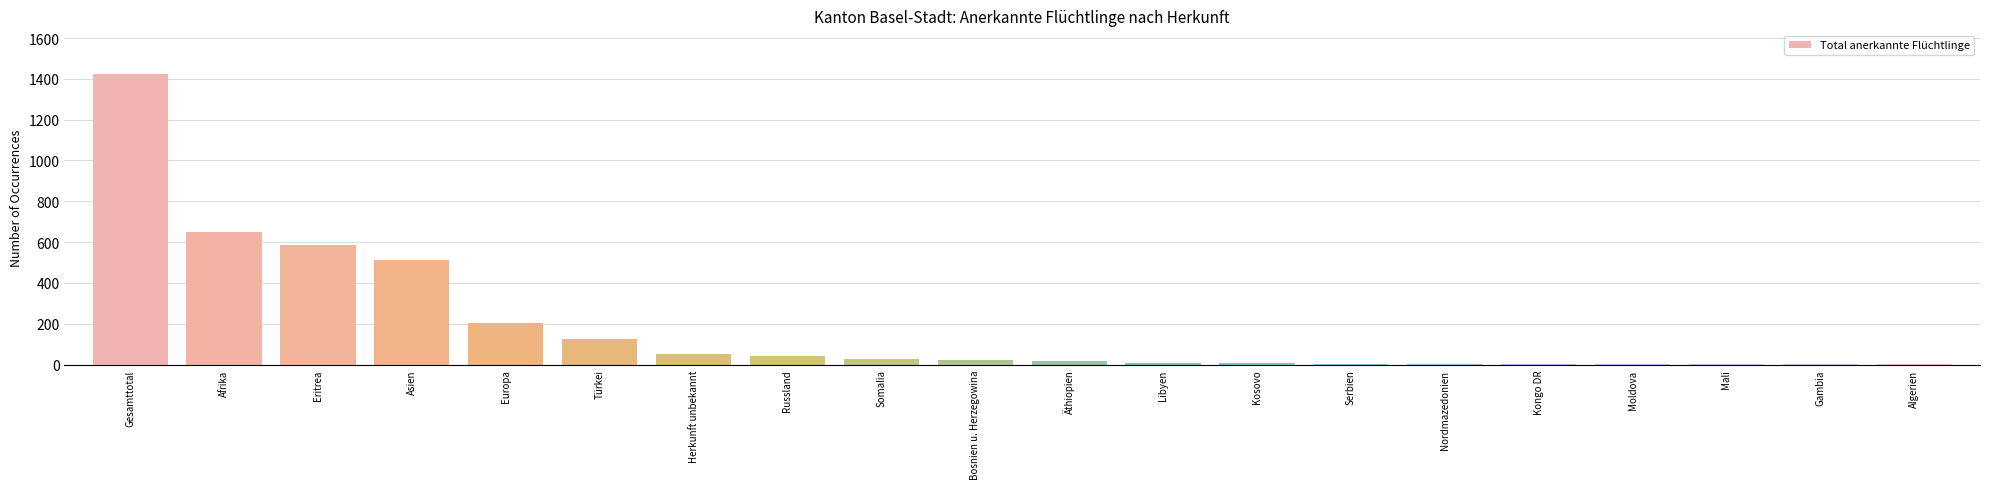

What is the ratio of the value at Bosnien u. Herzegowina to the value at Libyen?

2.3